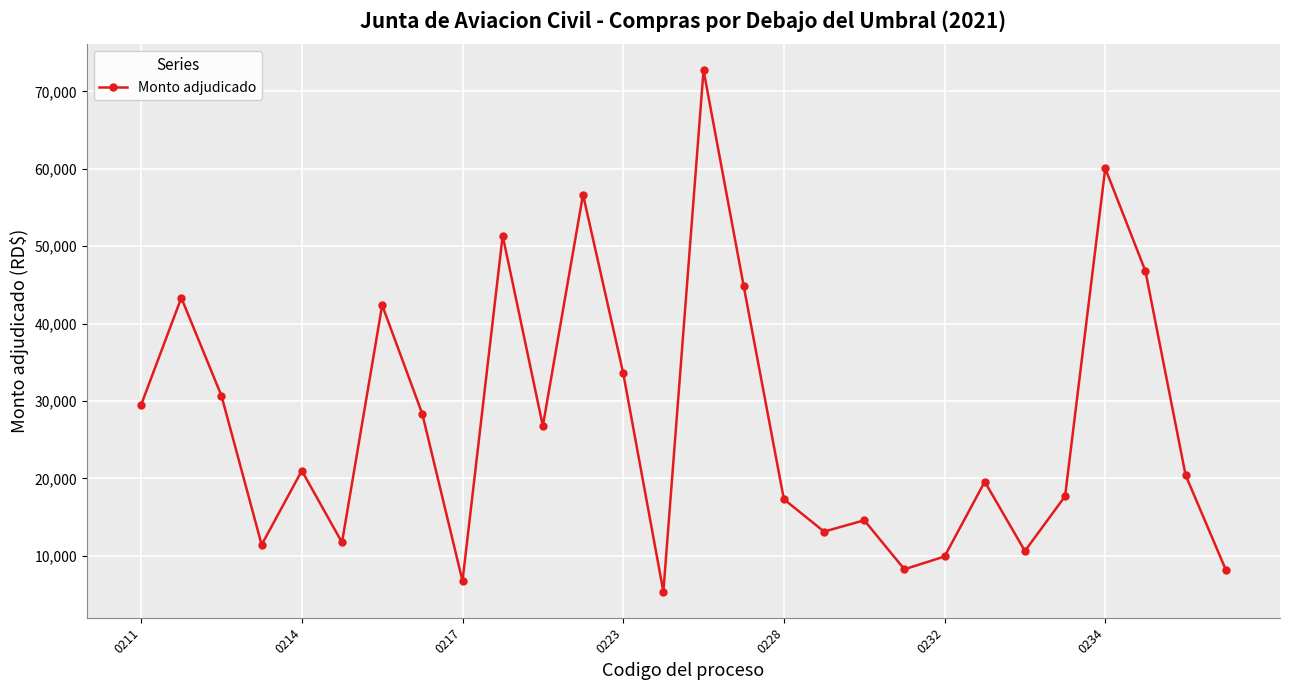

What is the value of the 5th point from the left?

21000.0